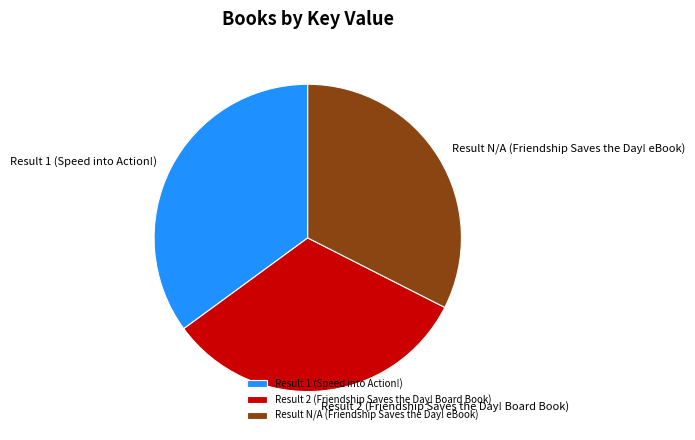

What is the largest slice in the pie chart?

Result 1 (Speed into Action!)